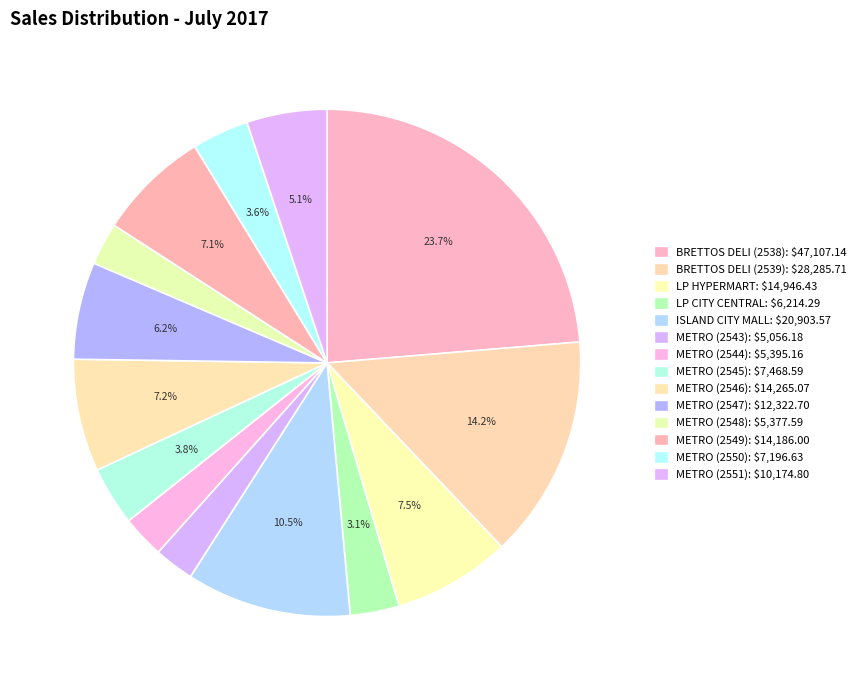

Count the number of slices in the pie.

14